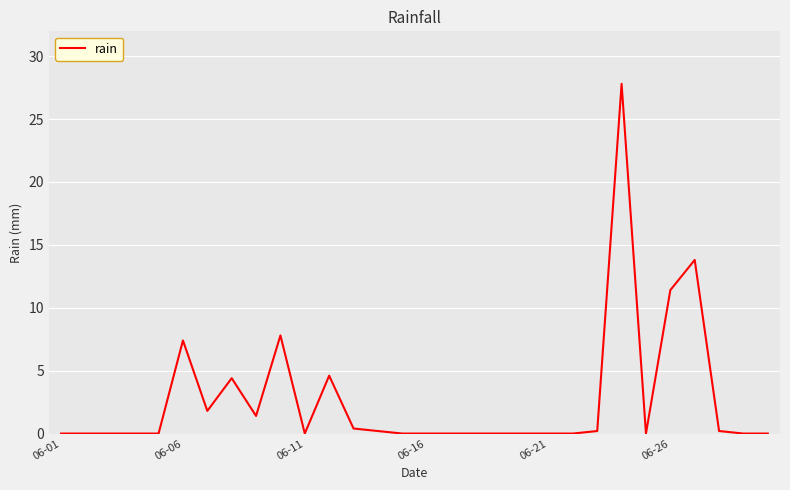

What is the difference between the maximum and minimum values?

27.8